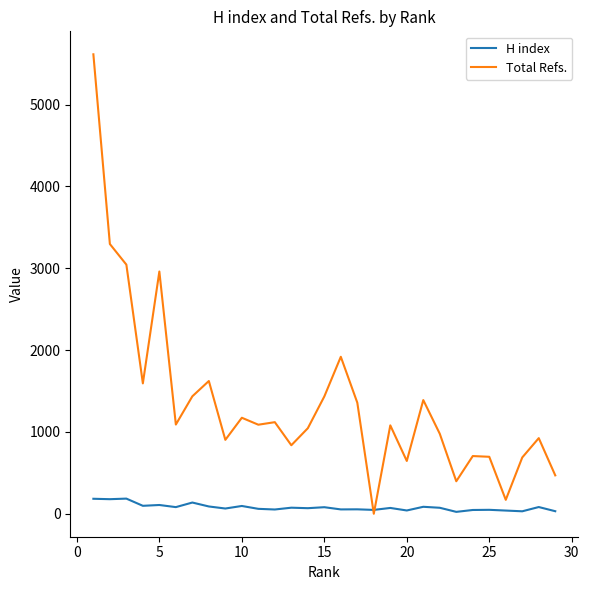

List the series in order of their overall mean, highest first.

Total Refs., H index